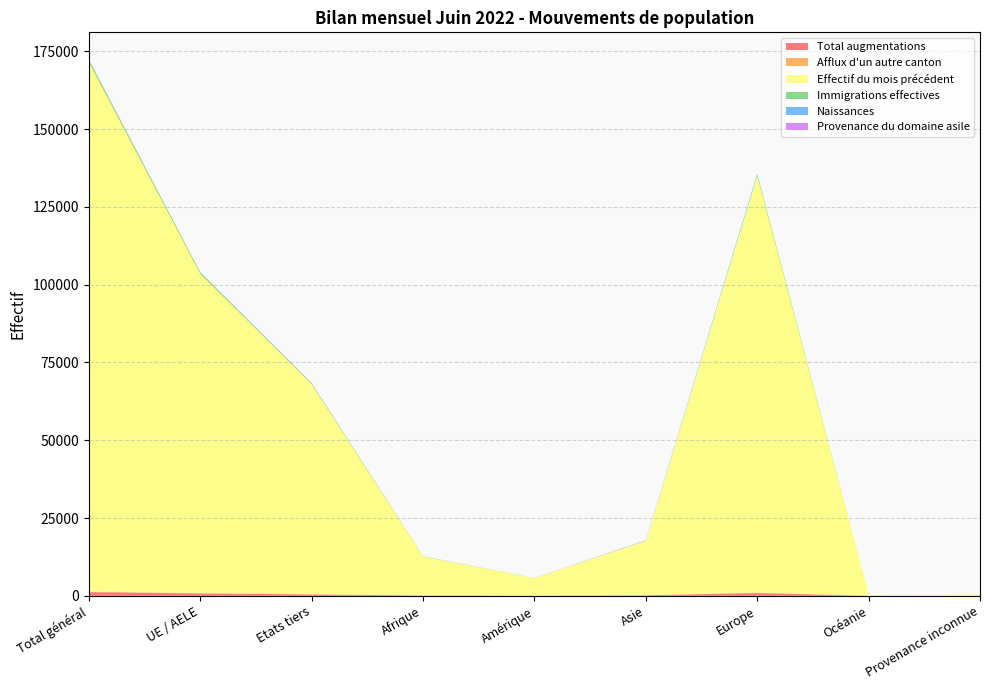

Reading left to right, list all the values displayed in this chart.

Total augmentations: Total général=1159	UE / AELE=720	Etats tiers=439	Afrique=95	Amérique=40	Asie=165	Europe=858	Océanie=1	Provenance inconnue=0
Afflux d'un autre canton: Total général=180	UE / AELE=133	Etats tiers=47	Afrique=11	Amérique=9	Asie=11	Europe=146	Océanie=1	Provenance inconnue=2
Effectif du mois précédent: Total général=170260	UE / AELE=102688	Etats tiers=67572	Afrique=12505	Amérique=5641	Asie=17526	Europe=134022	Océanie=241	Provenance inconnue=325
Immigrations effectives: Total général=683	UE / AELE=488	Etats tiers=195	Afrique=37	Amérique=34	Asie=61	Europe=550	Océanie=1	Provenance inconnue=0
Naissances: Total général=132	UE / AELE=61	Etats tiers=71	Afrique=23	Amérique=1	Asie=22	Europe=86	Océanie=0	Provenance inconnue=0
Provenance du domaine asile: Total général=107	UE / AELE=0	Etats tiers=107	Afrique=25	Amérique=0	Asie=66	Europe=16	Océanie=0	Provenance inconnue=0